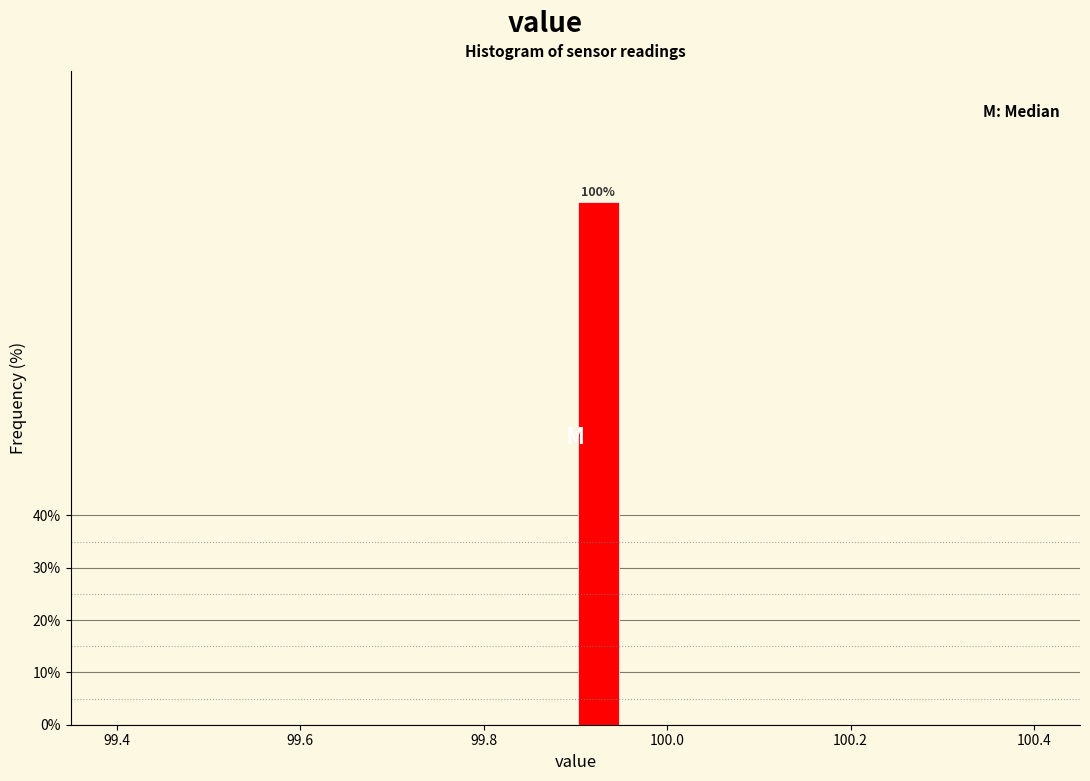

Read against the x-axis, roughly where is the centre of the tallest bar?

99.92